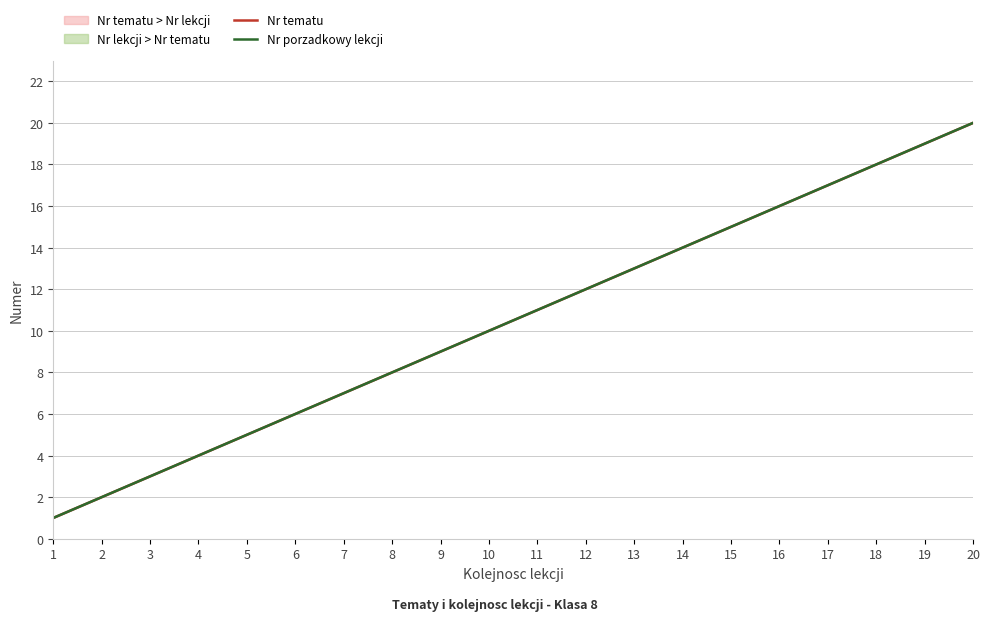

Where does the Nr tematu series first go above 11?

12